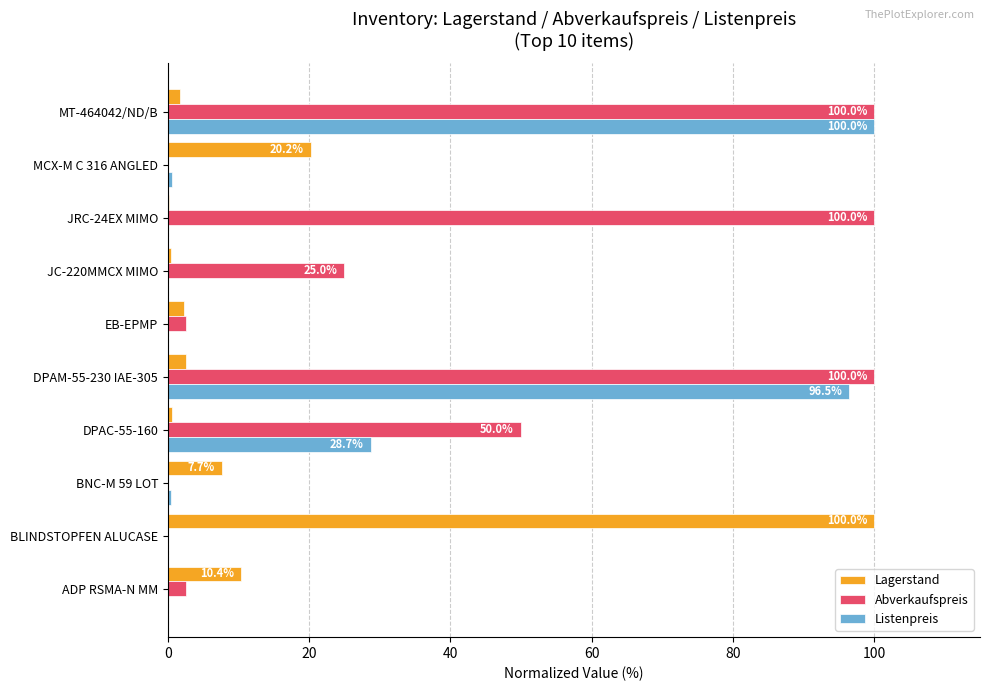

Which category has the highest value in the Listenpreis series?

MT-464042/ND/B